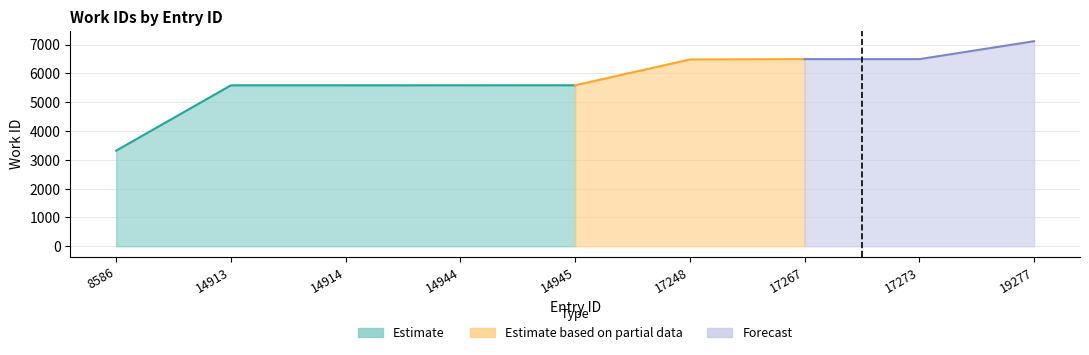

Is it true that the value at 14914 is 5586?

True